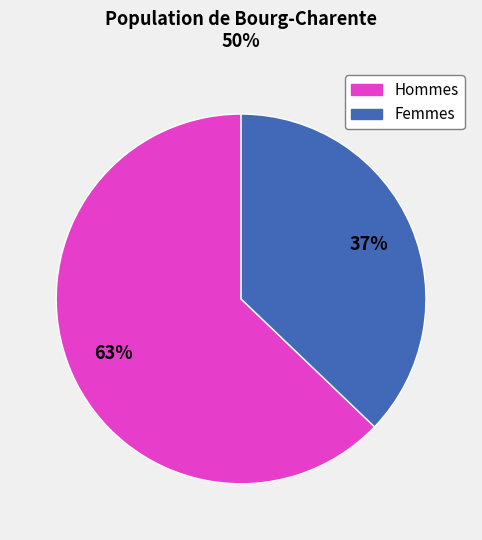

Count the number of slices in the pie.

2